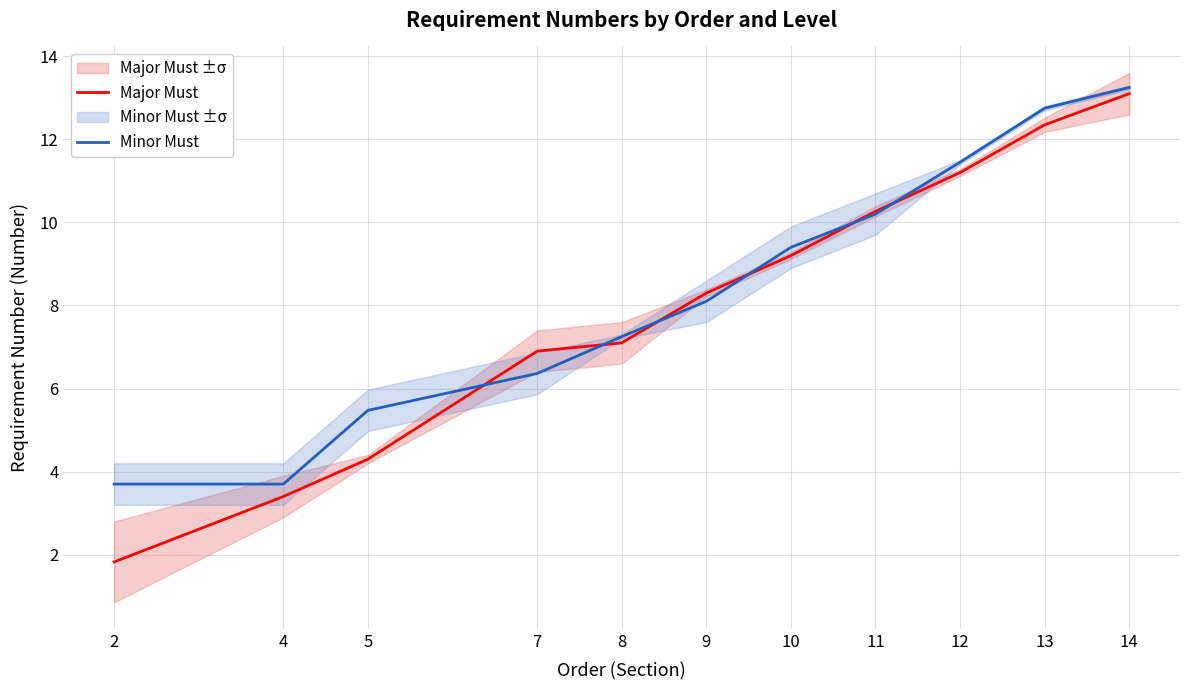

What is the difference between the Minor Must values at 11 and 10?

0.8